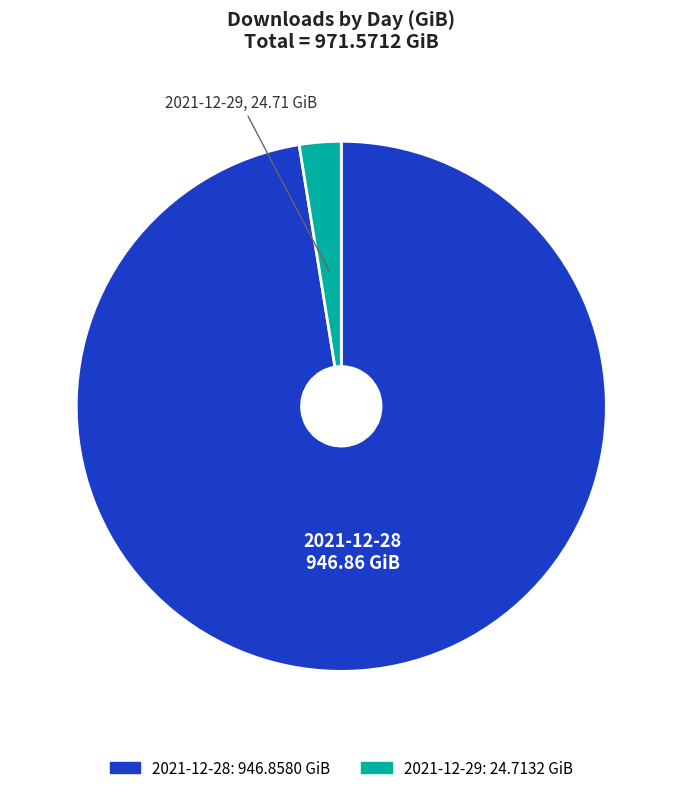

Rank the categories by value from lowest to highest.

2021-12-29, 2021-12-28